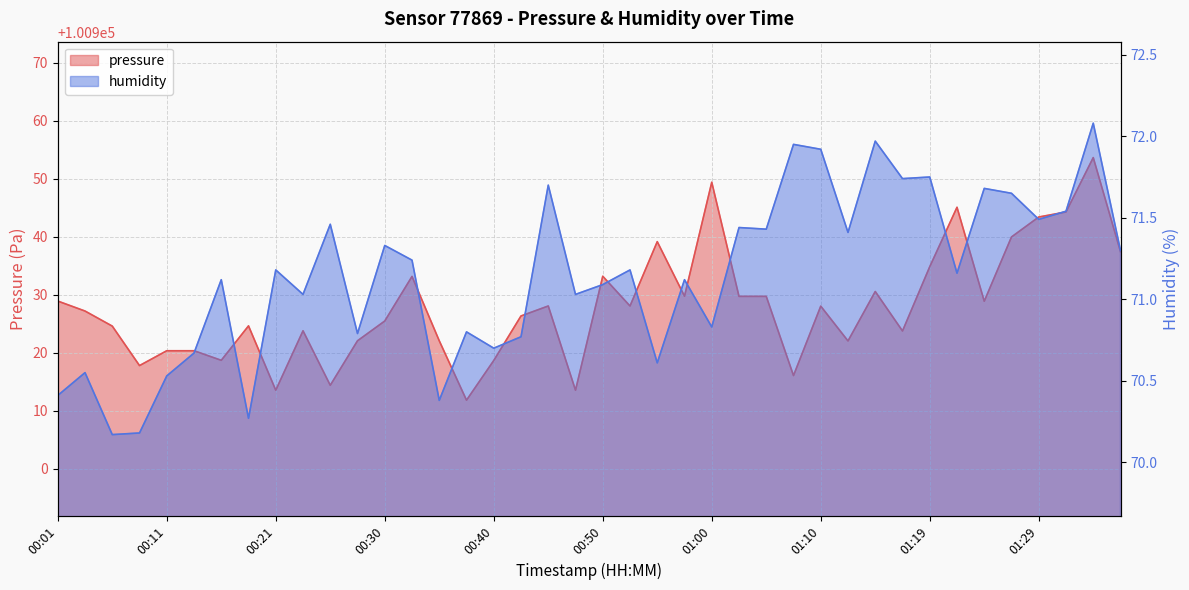

In humidity, how many points are lower than both neighbors (excluding endpoints)?

14